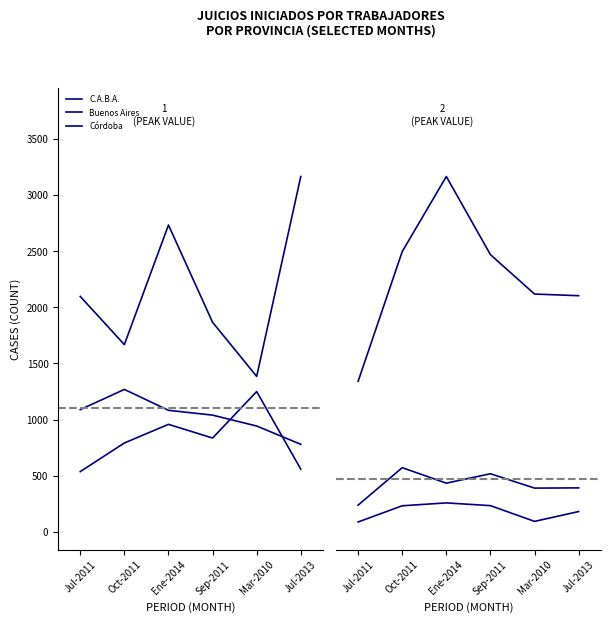

What is the label of the 4th point from the left?

Sep-2011